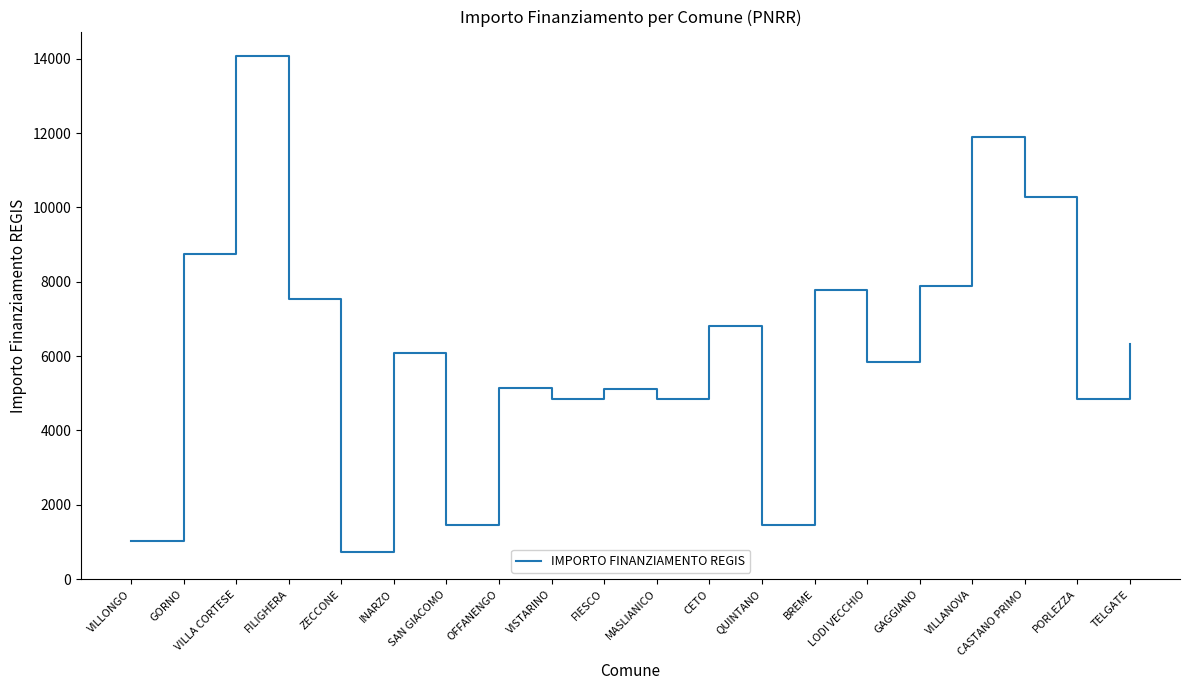

What is the maximum value shown in the chart?

14063